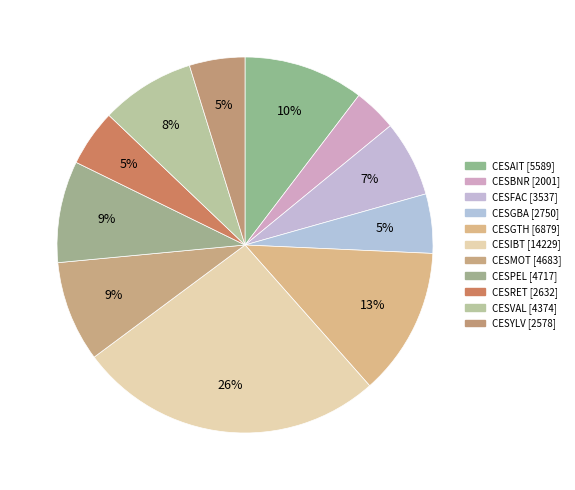

To the nearest percent, what is the difference between the largest and smallest slice percentages?

23%